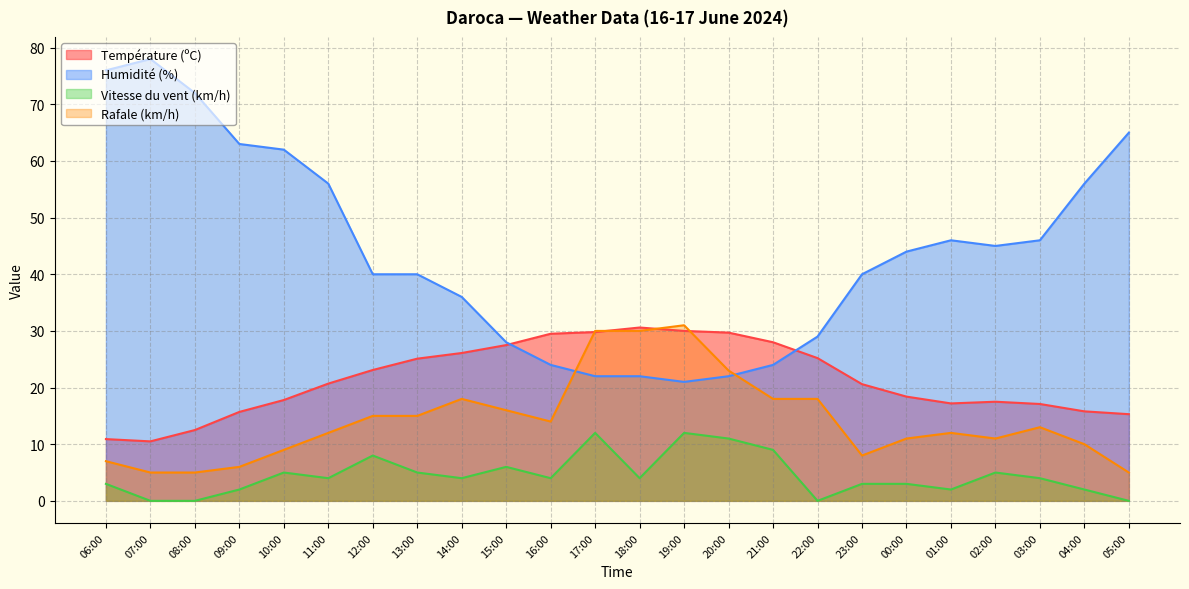

What is the minimum value for Rafale (km/h)?

5.0